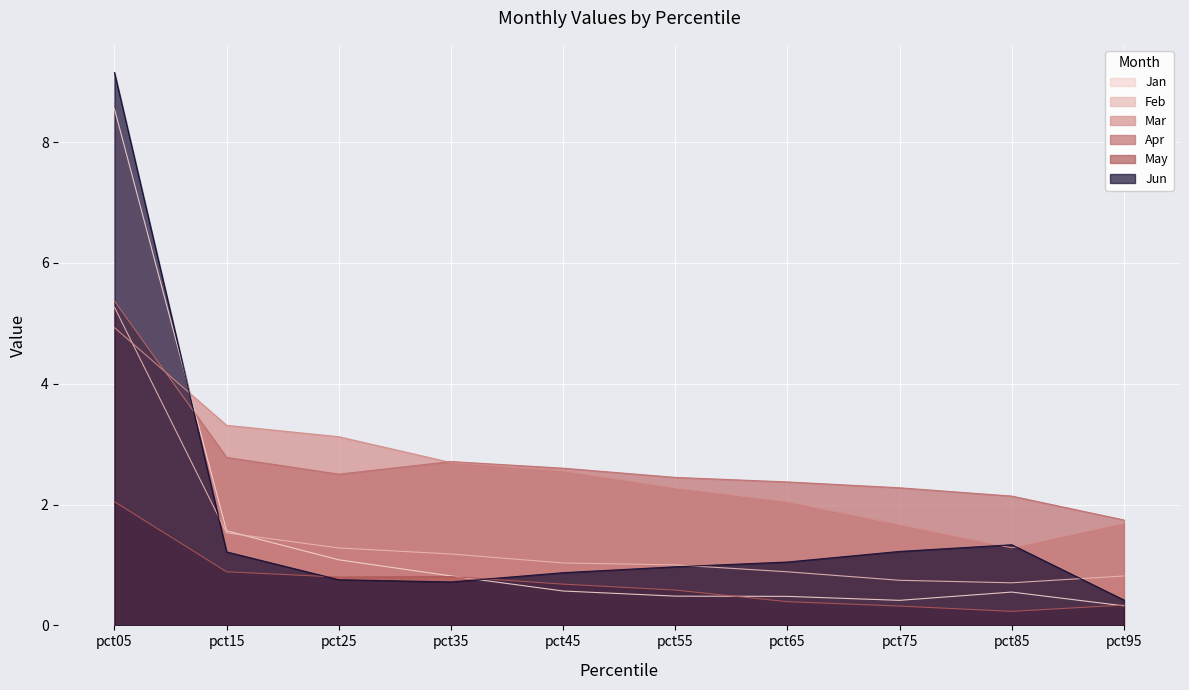

Reading left to right, extract all data points from this chart.

Jan: pct05=8.6	pct15=1.6	pct25=1.1	pct35=0.8	pct45=0.6	pct55=0.5	pct65=0.5	pct75=0.4	pct85=0.6	pct95=0.3
Feb: pct05=5.3	pct15=1.5	pct25=1.3	pct35=1.2	pct45=1.0	pct55=1.0	pct65=0.9	pct75=0.7	pct85=0.7	pct95=0.8
Mar: pct05=4.9	pct15=3.3	pct25=3.1	pct35=2.7	pct45=2.6	pct55=2.3	pct65=2.0	pct75=1.7	pct85=1.3	pct95=1.7
Apr: pct05=5.4	pct15=2.8	pct25=2.5	pct35=2.7	pct45=2.6	pct55=2.4	pct65=2.4	pct75=2.3	pct85=2.1	pct95=1.7
May: pct05=2.0	pct15=0.9	pct25=0.8	pct35=0.8	pct45=0.7	pct55=0.6	pct65=0.4	pct75=0.3	pct85=0.2	pct95=0.3
Jun: pct05=9.2	pct15=1.2	pct25=0.8	pct35=0.7	pct45=0.9	pct55=1.0	pct65=1.0	pct75=1.2	pct85=1.3	pct95=0.4